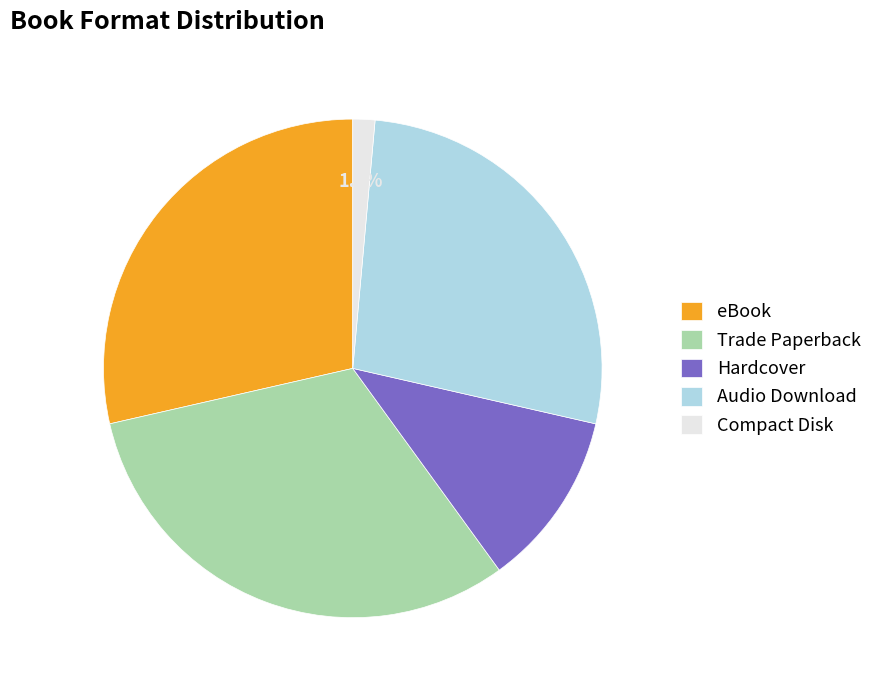

Count the number of slices in the pie.

5